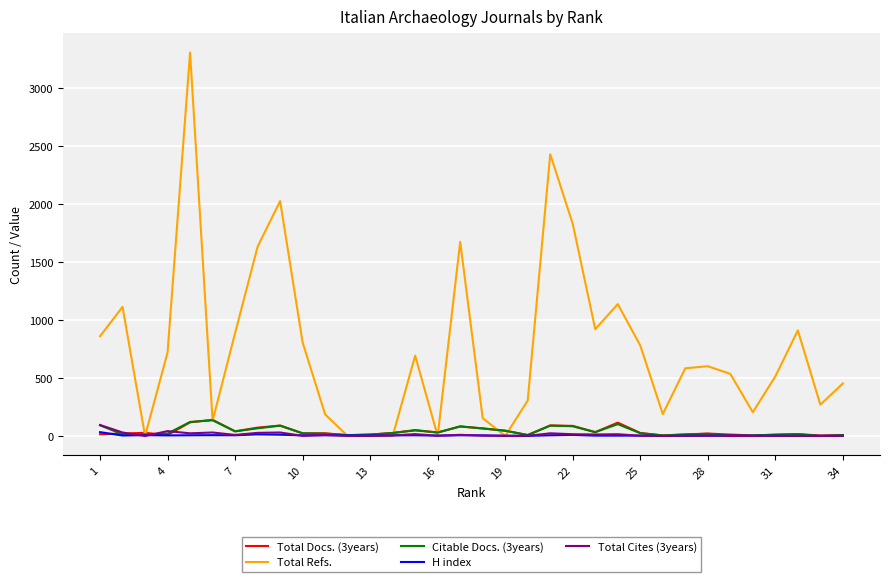

Which series has the largest total across all categories?

Total Refs.